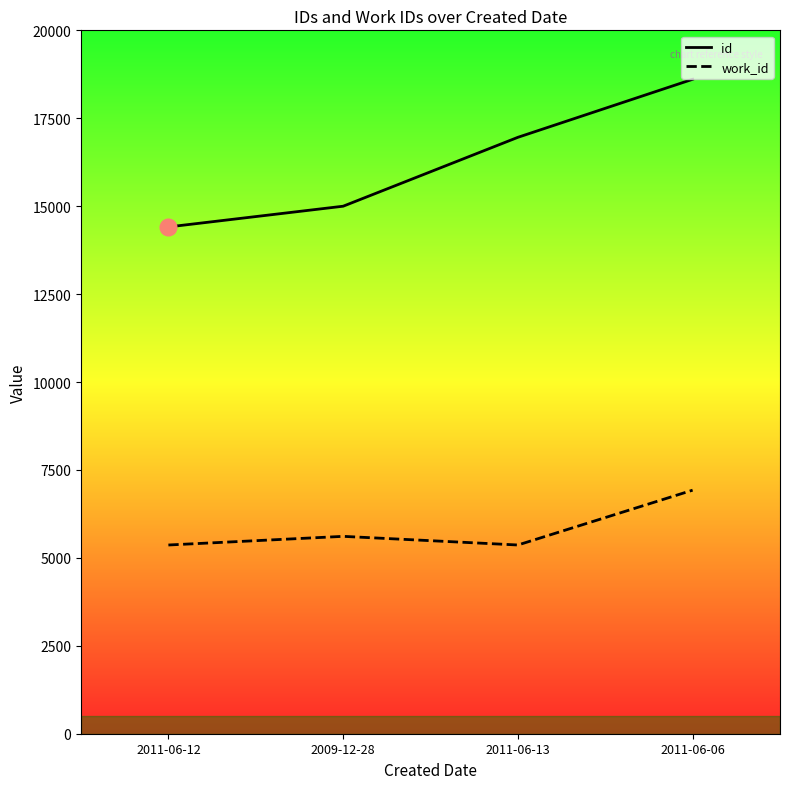

At 2011-06-13, list the series in order from smallest to largest.

work_id, id